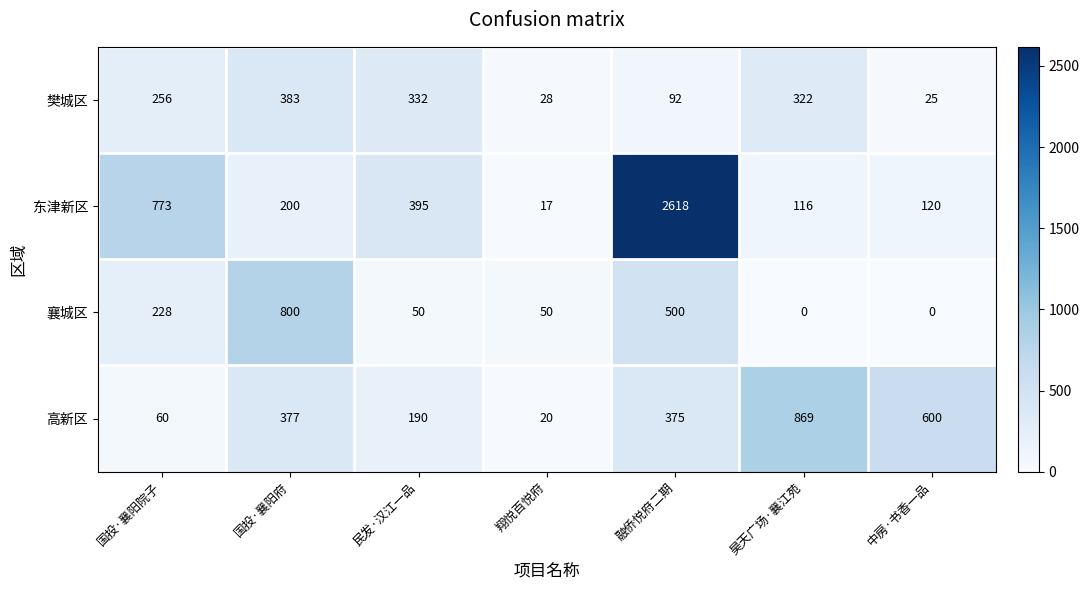

What is the approximate value of 樊城区 at 中房·书香一品?

25